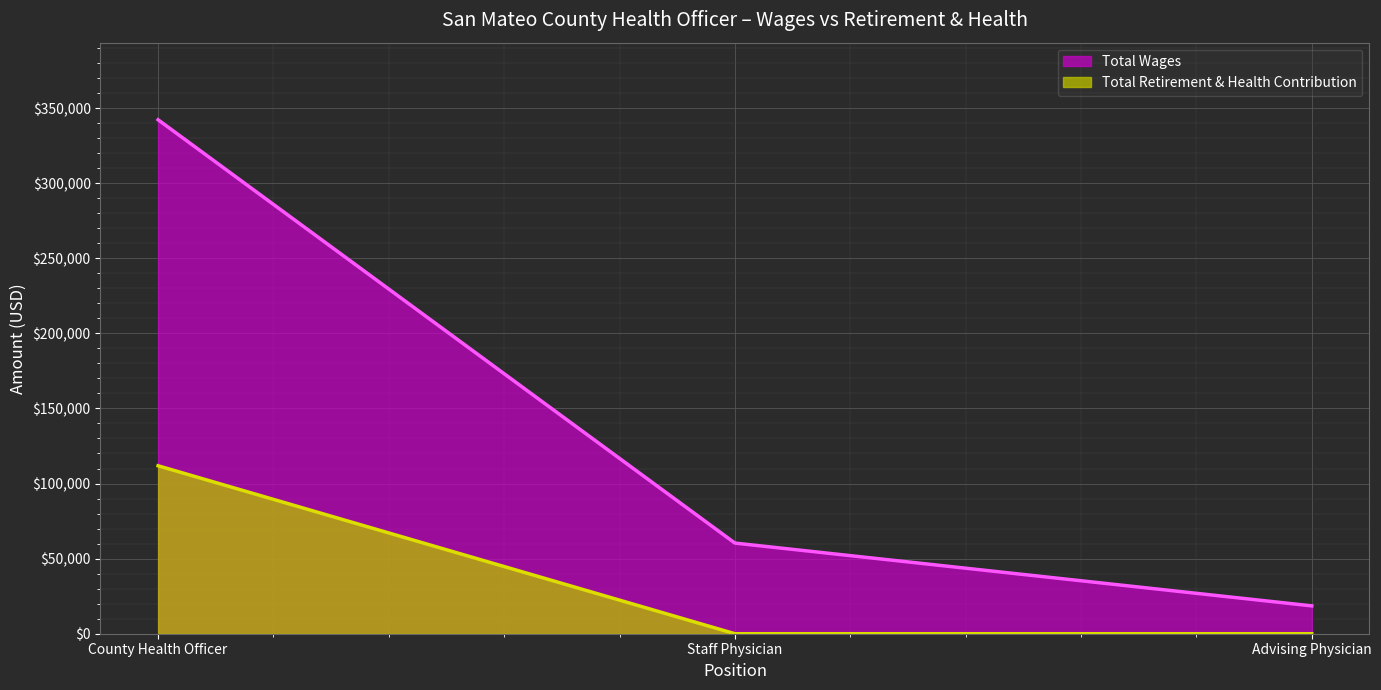

Which has a higher value, Staff Physician or Advising Physician?

Staff Physician